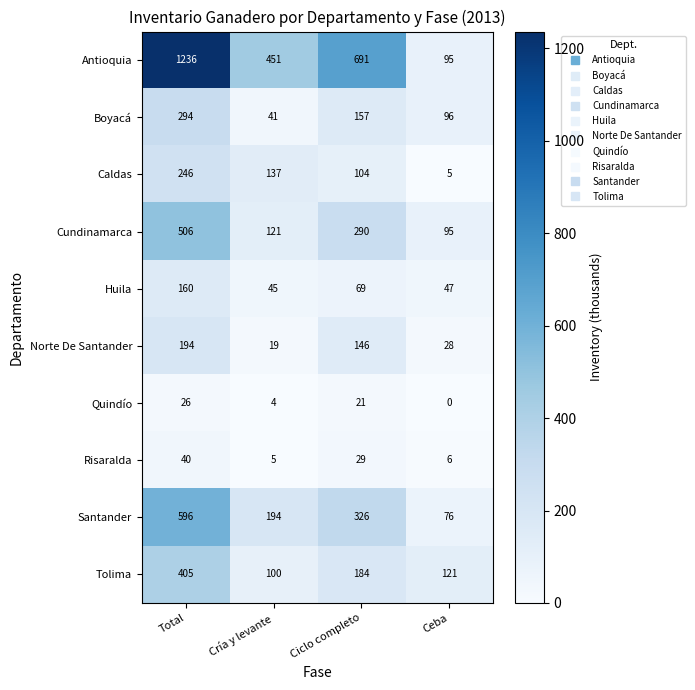

Which label corresponds to the smallest value in the chart?

Ceba